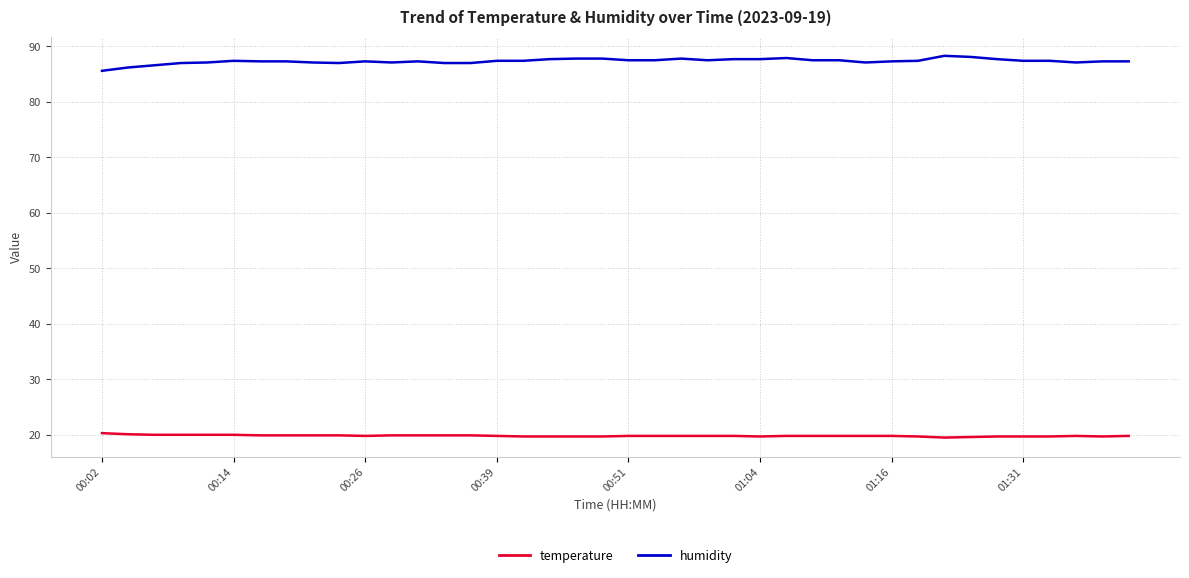

Which series has the largest total across all categories?

humidity